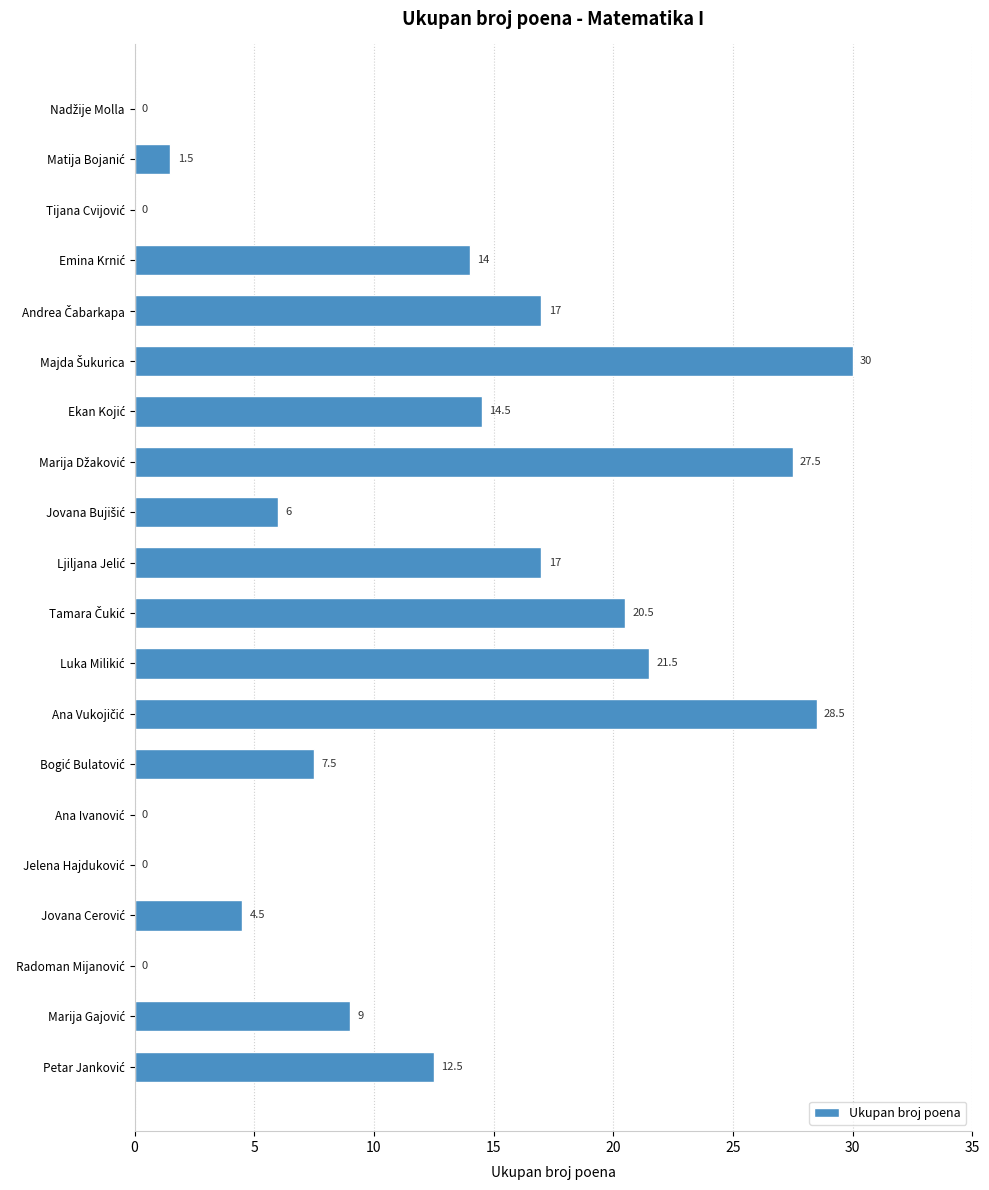

What is the greatest value displayed?

30.0